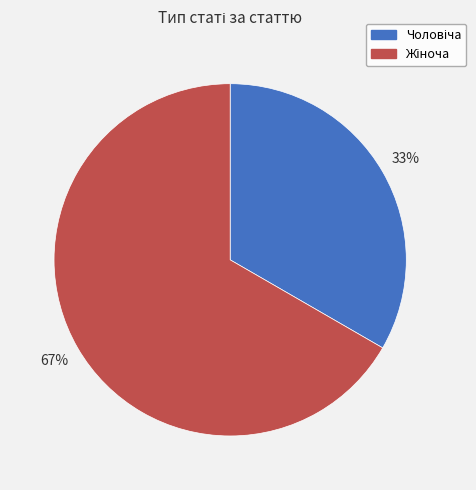

Does any single category account for the majority?

Yes